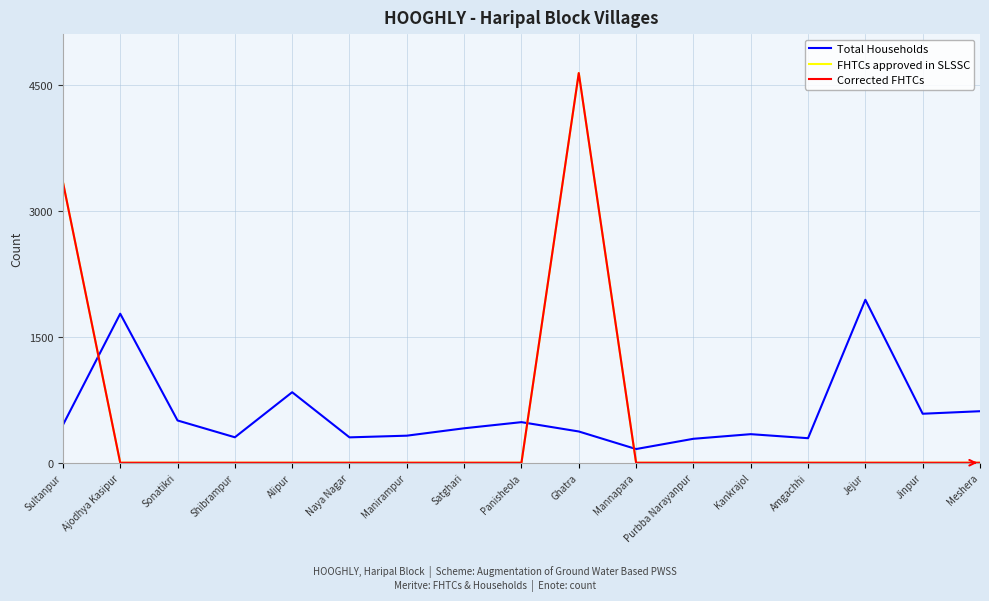

Reading left to right, what are all the values shown in this chart?

Total Households: Sultanpur=449	Ajodhya Kasipur=1773	Sonatikri=503	Shibrampur=303	Alipur=839	Naya Nagar=302	Manirampur=322	Satghari=410	Panisheola=483	Ghatra=372	Mannapara=163	Purbba Narayanpur=285	Kankrajol=340	Amgachhi=292	Jejur=1939	Jinpur=583	Meshera=613
FHTCs approved in SLSSC: Sultanpur=3340	Ajodhya Kasipur=0	Sonatikri=0	Shibrampur=0	Alipur=0	Naya Nagar=0	Manirampur=0	Satghari=0	Panisheola=0	Ghatra=4636	Mannapara=0	Purbba Narayanpur=0	Kankrajol=0	Amgachhi=0	Jejur=0	Jinpur=0	Meshera=0
Corrected FHTCs: Sultanpur=3340	Ajodhya Kasipur=0	Sonatikri=0	Shibrampur=0	Alipur=0	Naya Nagar=0	Manirampur=0	Satghari=0	Panisheola=0	Ghatra=4636	Mannapara=0	Purbba Narayanpur=0	Kankrajol=0	Amgachhi=0	Jejur=0	Jinpur=0	Meshera=0